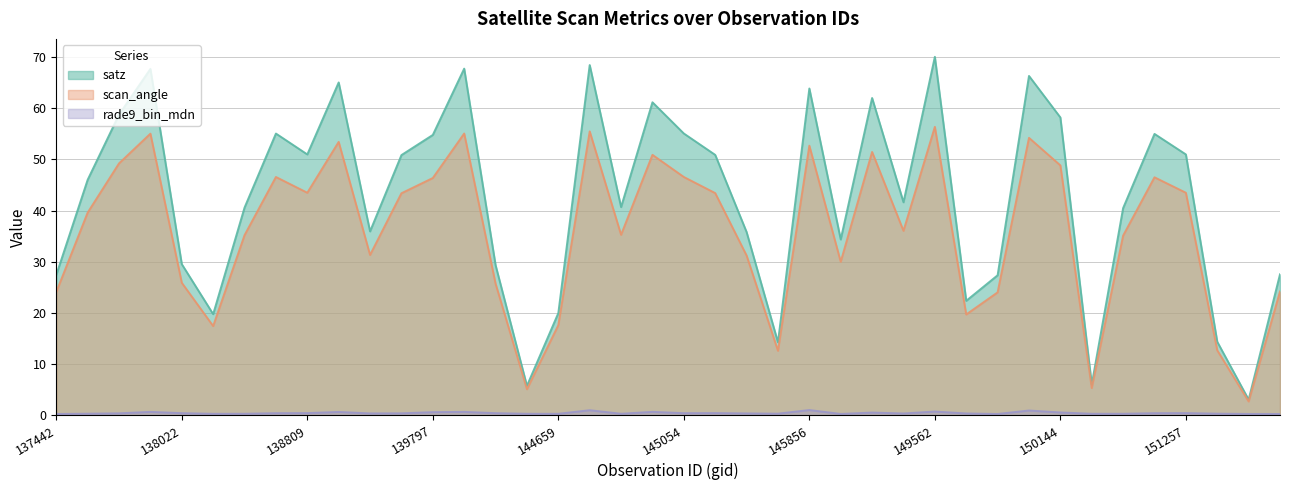

Rank the series at 138809 from highest to lowest value.

satz, scan_angle, rade9_bin_mdn